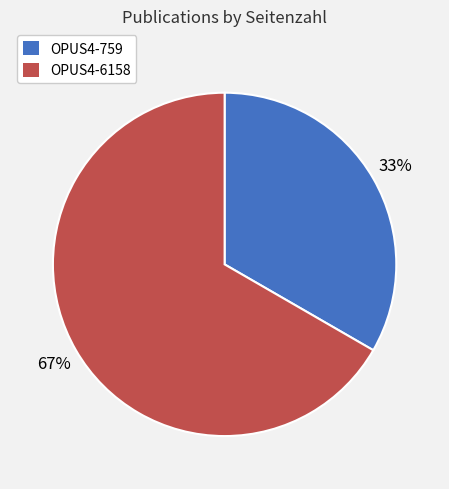

Approximately how many times larger is the value at OPUS4-759 compared to OPUS4-6158?

0.5